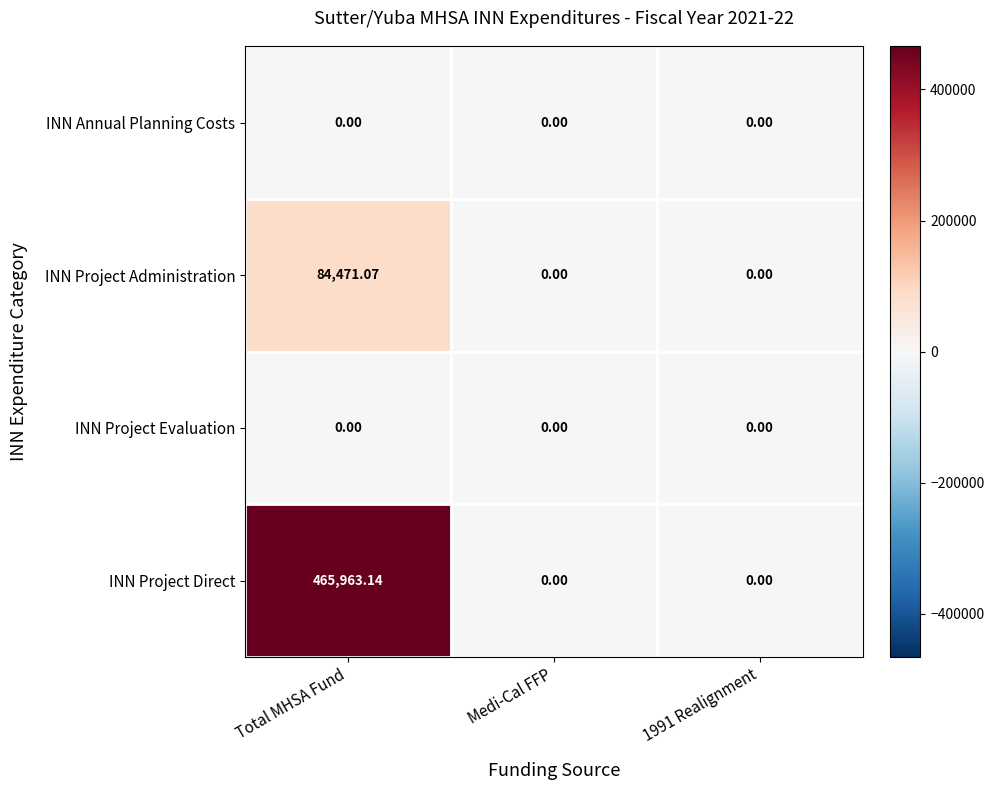

At which label does INN Project Direct reach its peak?

Total MHSA Fund